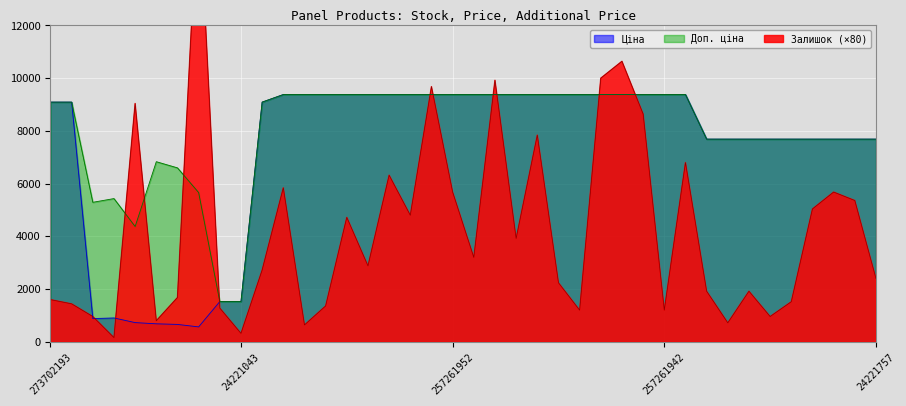

True or false: Ціна has a value of 14120 at 273702193.

False